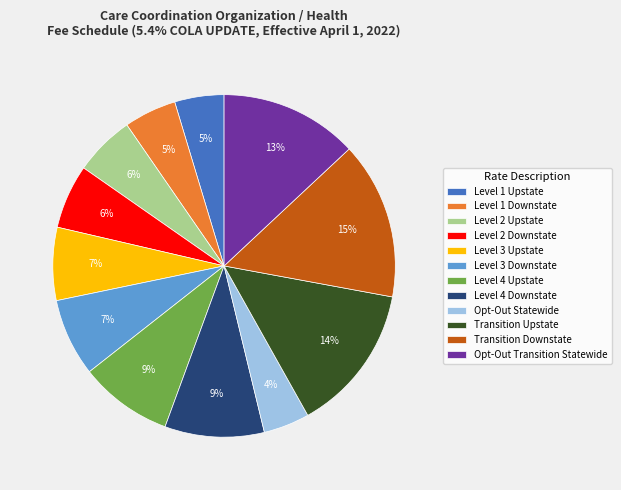

What is the ratio of the value at Level 4 Downstate to the value at Level 2 Downstate?

1.5